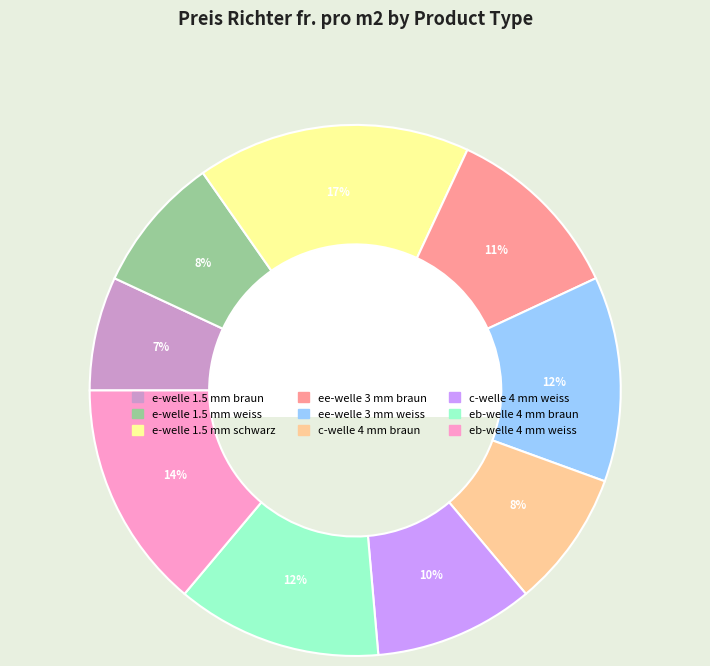

Which slice is the smallest?

e-welle 1.5 mm braun